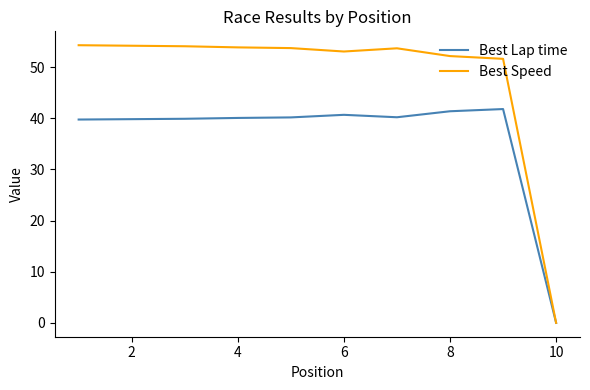

Which series has the largest total across all categories?

Best Speed